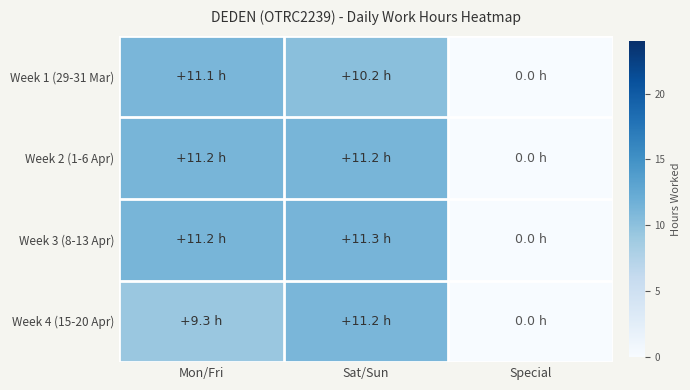

Reading left to right, extract all data points from this chart.

Week 1 (29-31 Mar): Mon/Fri=11.1	Sat/Sun=10.2	Special=0.0
Week 2 (1-6 Apr): Mon/Fri=11.2	Sat/Sun=11.2	Special=0.0
Week 3 (8-13 Apr): Mon/Fri=11.2	Sat/Sun=11.3	Special=0.0
Week 4 (15-20 Apr): Mon/Fri=9.3	Sat/Sun=11.2	Special=0.0